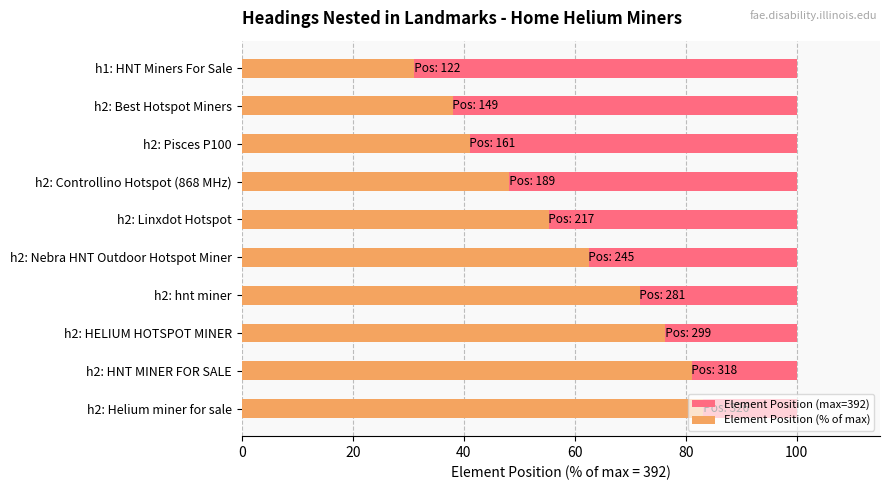

The value of Element Position (max=392) at 7 is 0.7. True or false?

False